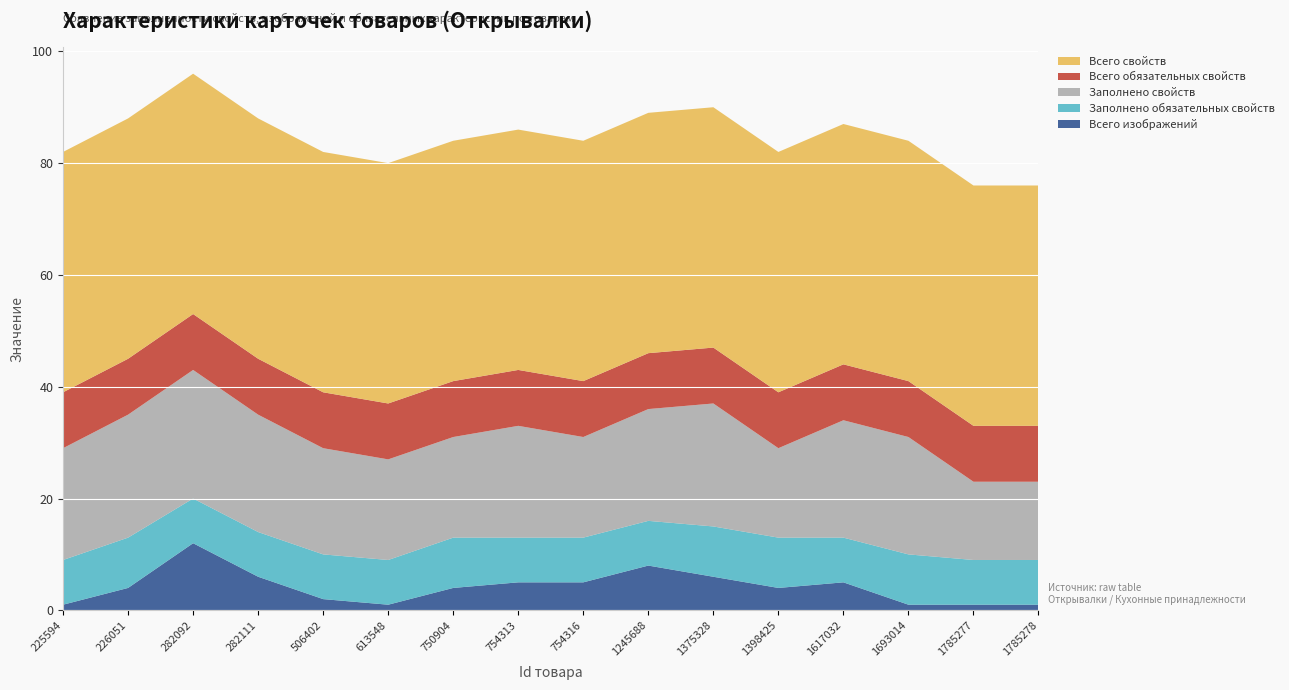

Reading right to left, extract all data points from this chart.

Всего изображений: 1	1	1	5	4	6	8	5	5	4	1	2	6	12	4	1
Заполнено обязательных свойств: 8	8	9	8	9	9	8	8	8	9	8	8	8	8	9	8
Заполнено свойств: 14	14	21	21	16	22	20	18	20	18	18	19	21	23	22	20
Всего обязательных свойств: 10	10	10	10	10	10	10	10	10	10	10	10	10	10	10	10
Всего свойств: 43	43	43	43	43	43	43	43	43	43	43	43	43	43	43	43